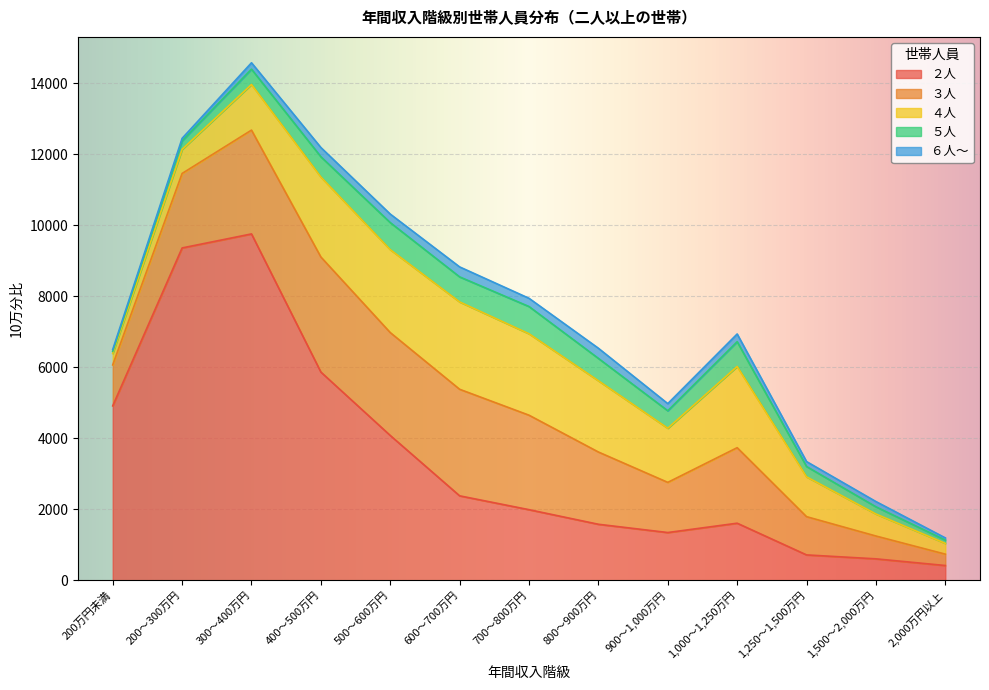

At which label is ３人 closest to 1780?

800～900万円